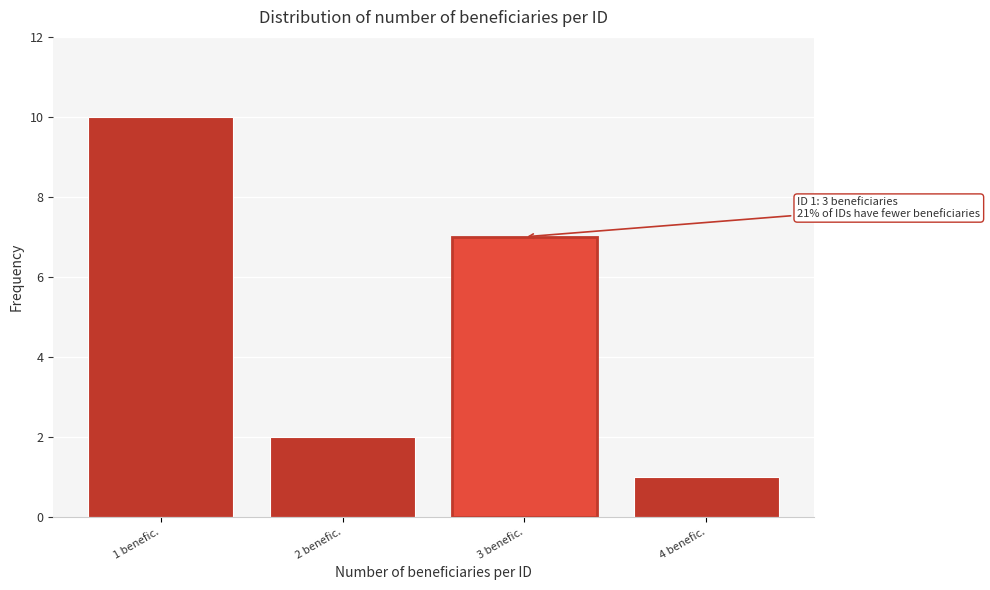

Reading left to right, extract all data points from this chart.

10	2	7	1